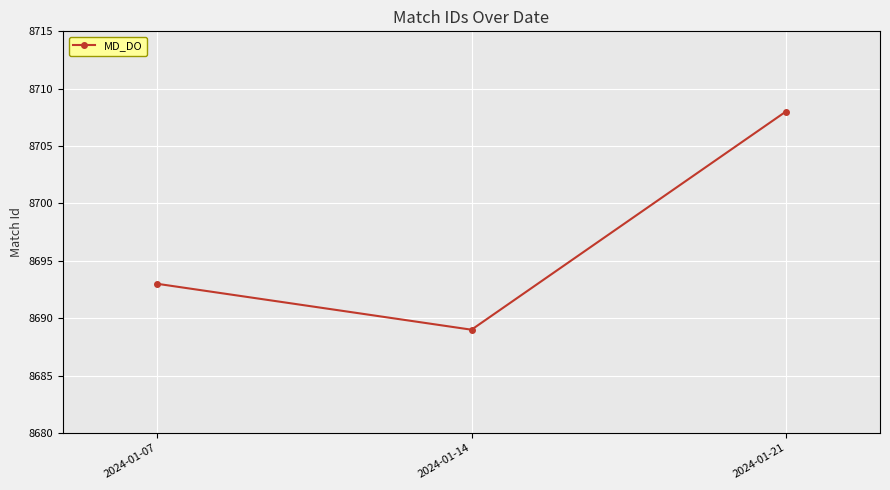

What value does the data have at 2024-01-21, to the nearest 10?

8710